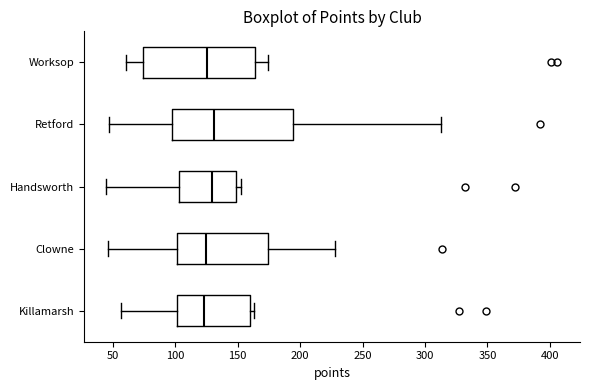

Where does the median line of the box for Clowne sit on the x-axis? The values are not printed on the chart, so give them approximately, as read against the axis.

125